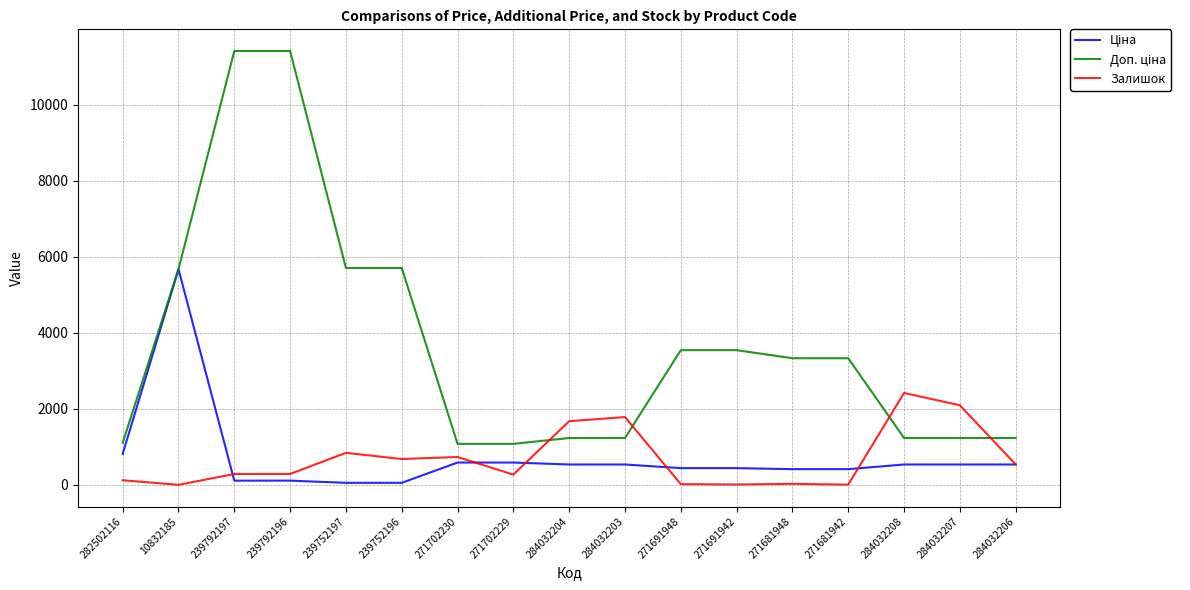

What is the sum of the Залишок values at 239752197 and 284032203?

2631.0